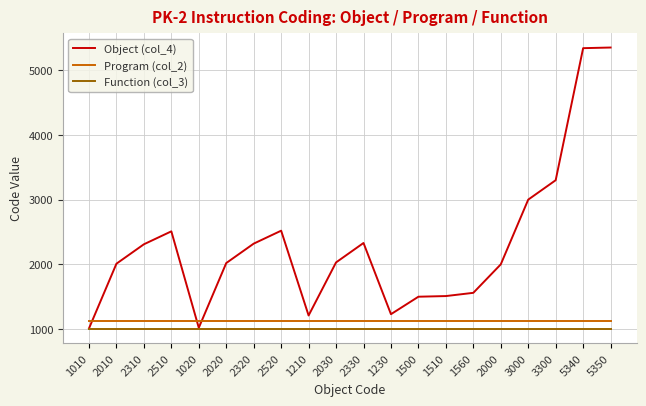

Which series has the widest spread of values?

Object (col_4)